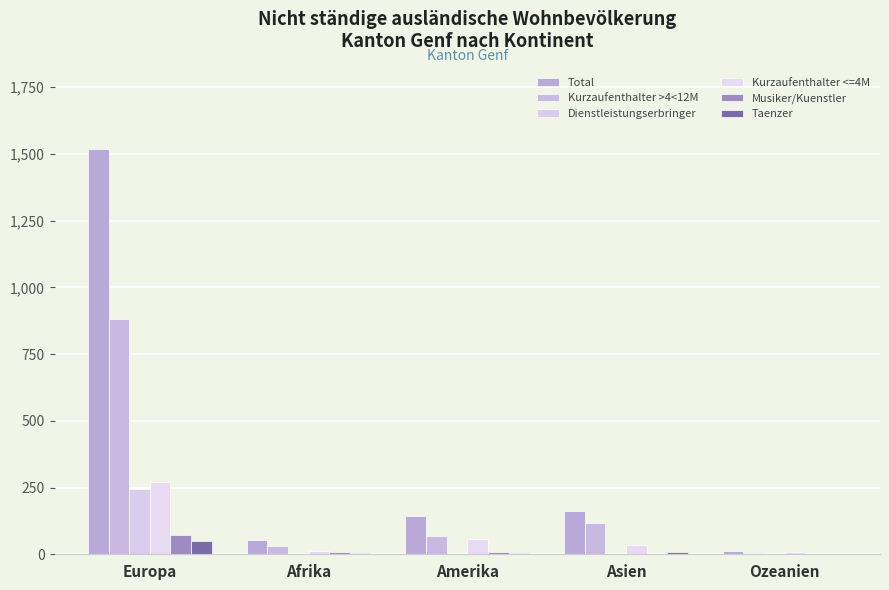

Between Afrika and Ozeanien, which series saw the biggest shift?

Total